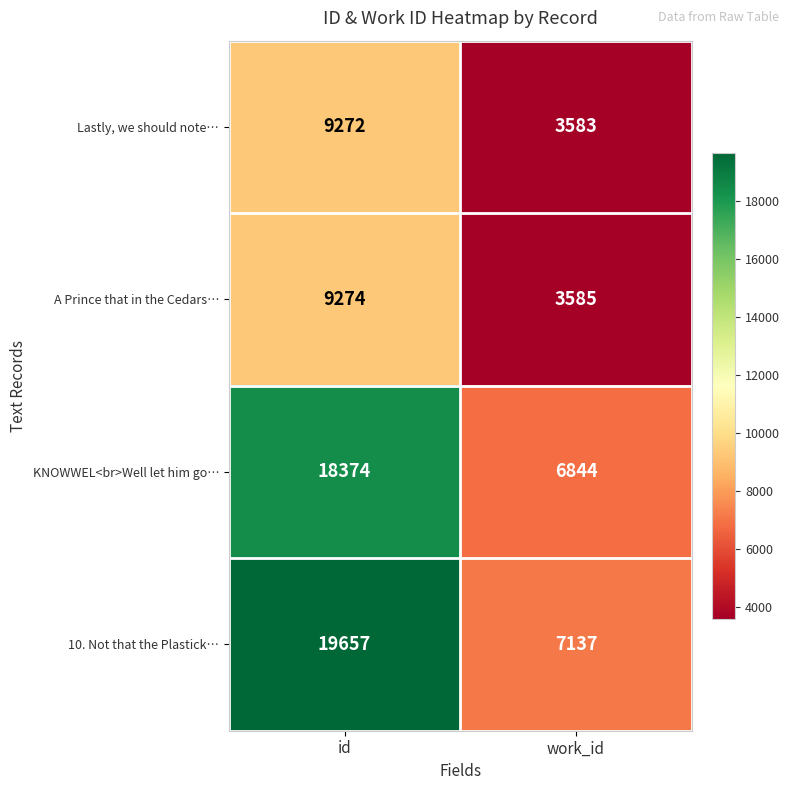

Between id and work_id, which series saw the biggest shift?

10. Not that the Plastick…